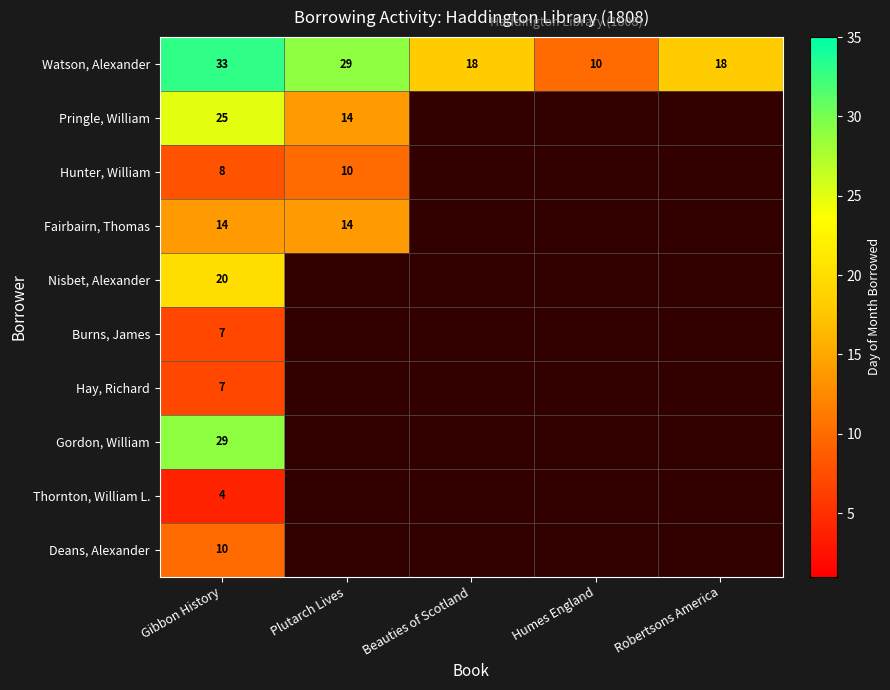

Between Robertsons America and Plutarch Lives, which is larger?

Plutarch Lives